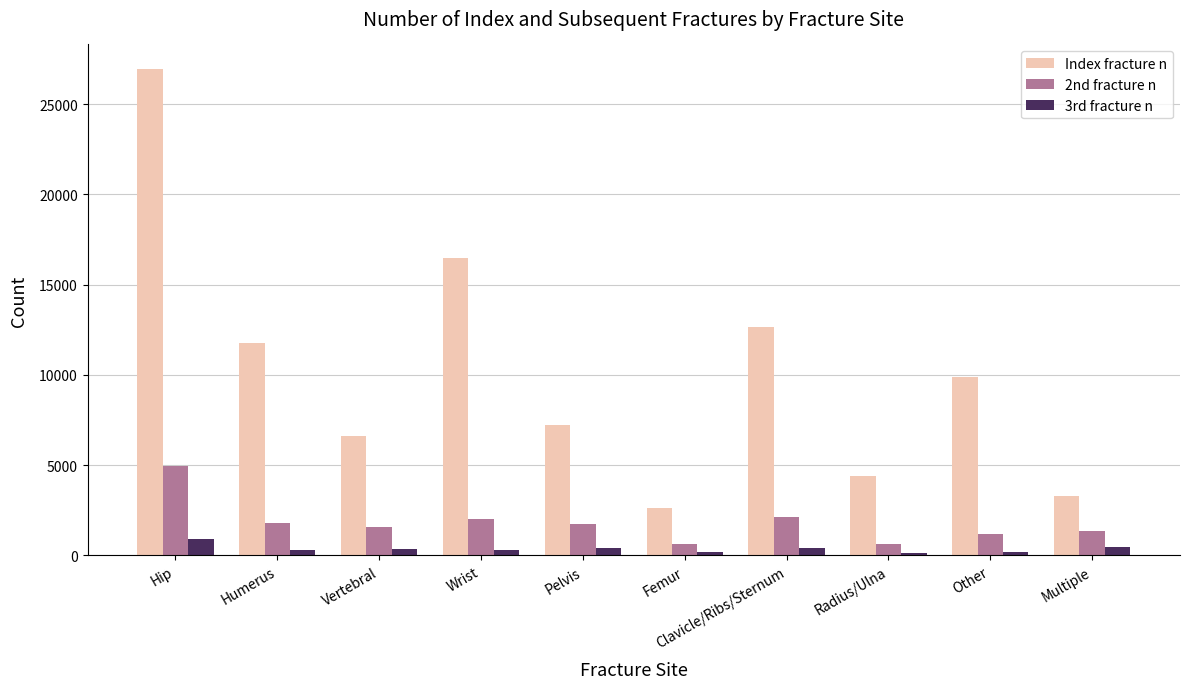

What position from the left is Pelvis?

5